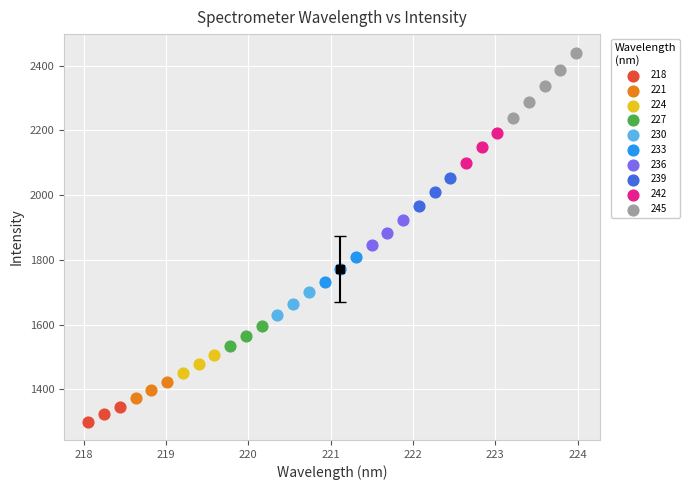

Which series has the widest spread of Y values?

245